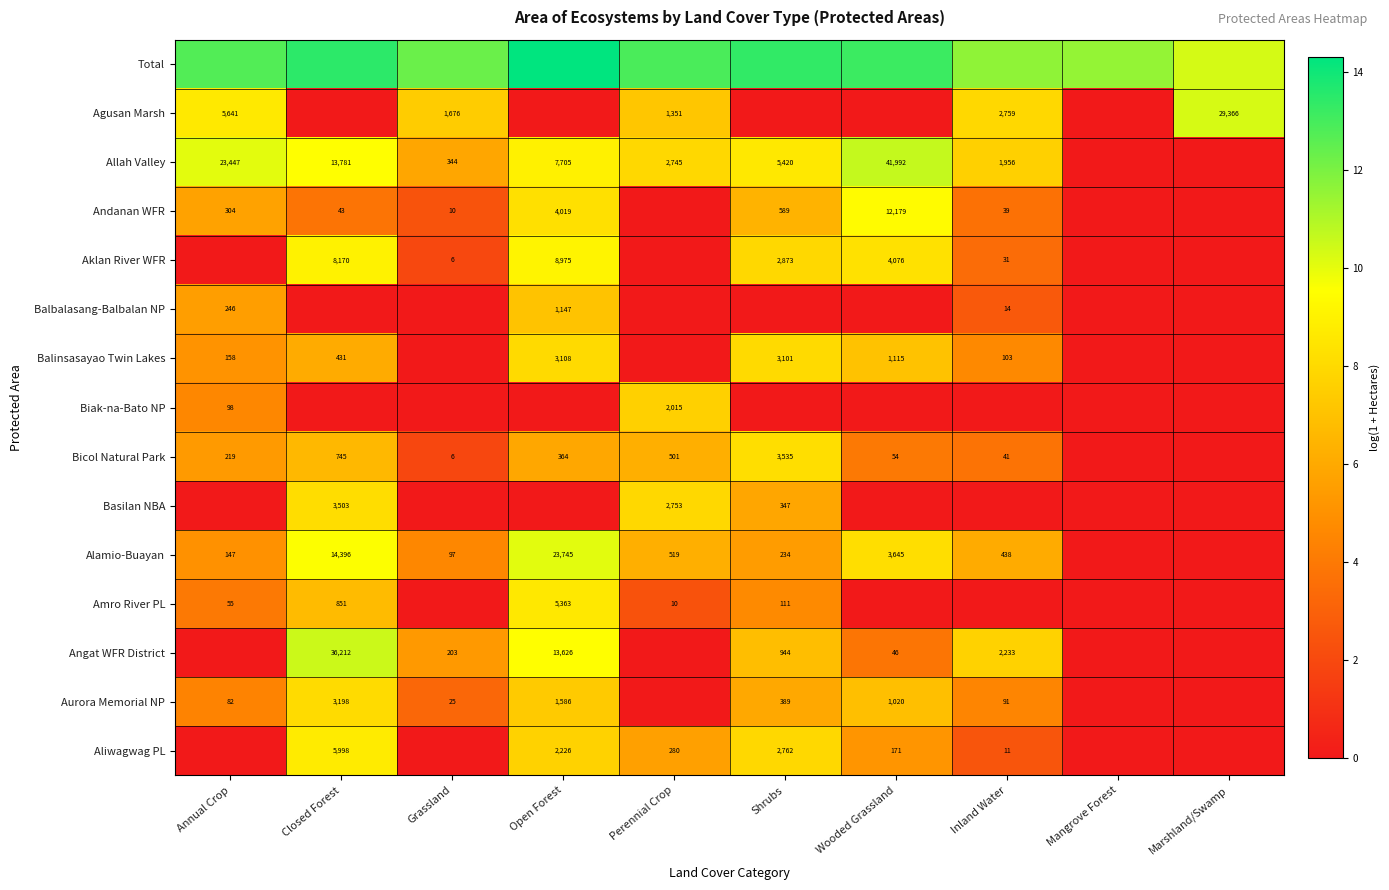

Read the Agusan Marsh value at Inland Water.

7.9